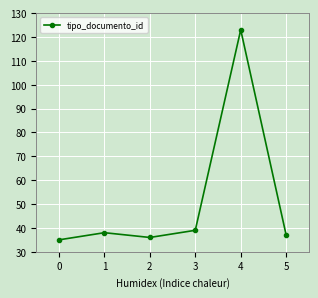

Count the number of categories in the chart.

6